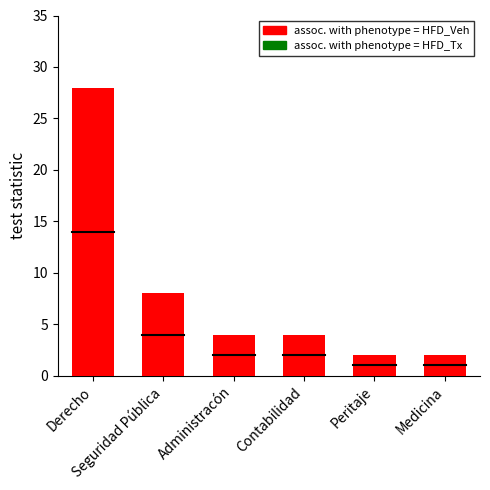

How many bars are there in each group?

2